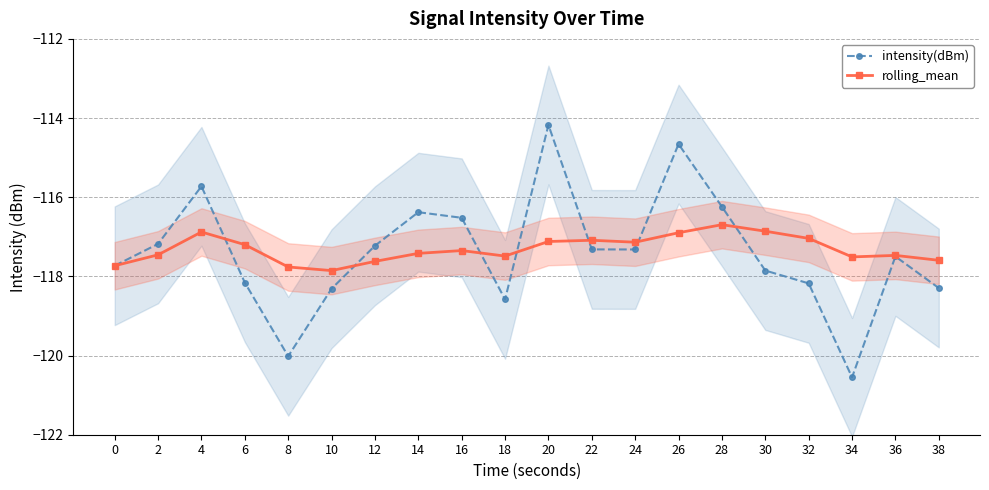

Rank the series by their average value, from highest to lowest.

rolling_mean, intensity(dBm)